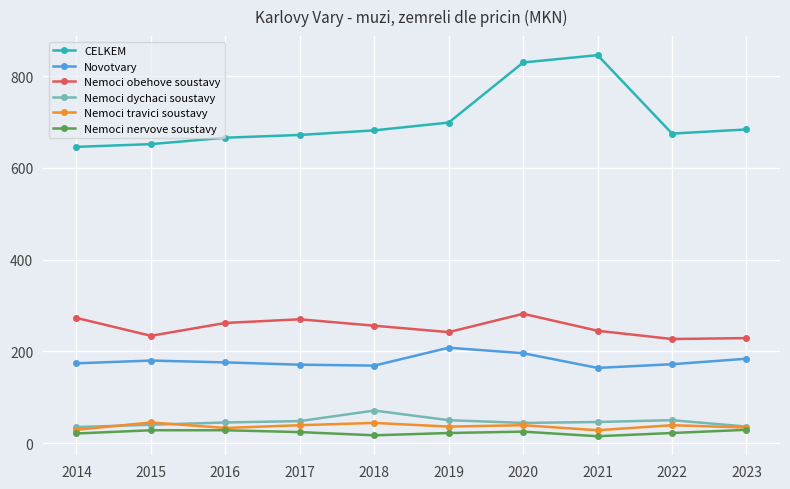

What is the value of the Nemoci travici soustavy point at the 4th from the left?

39